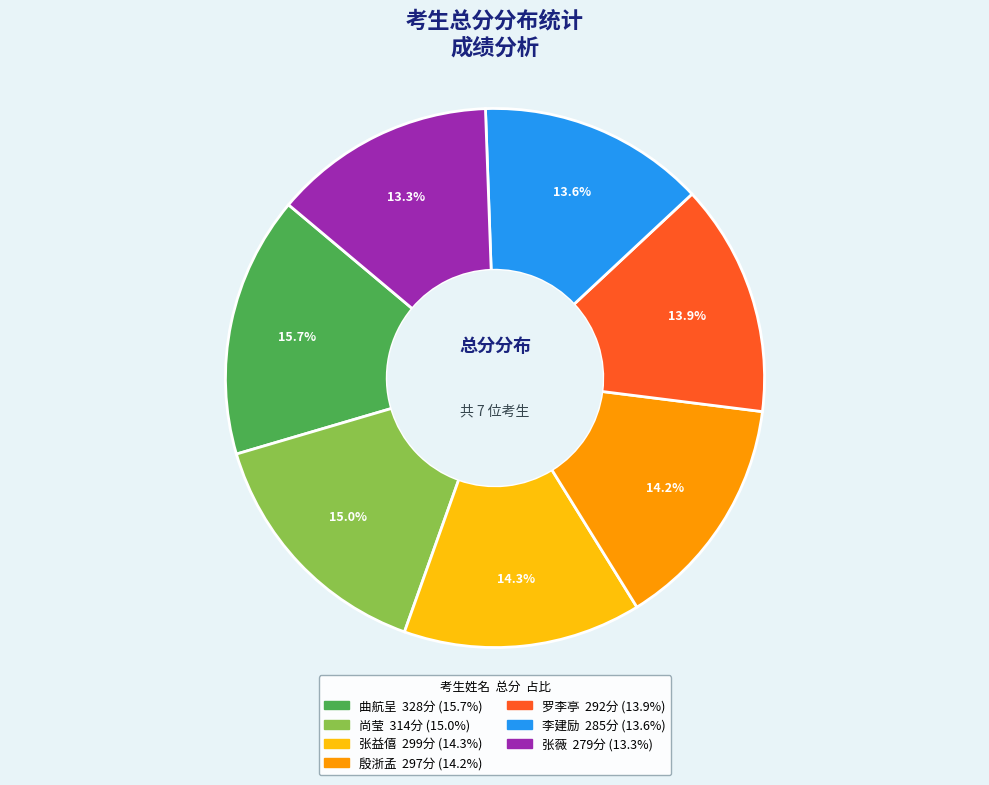

Is it true that 殷浙孟 is 24% of the pie?

False